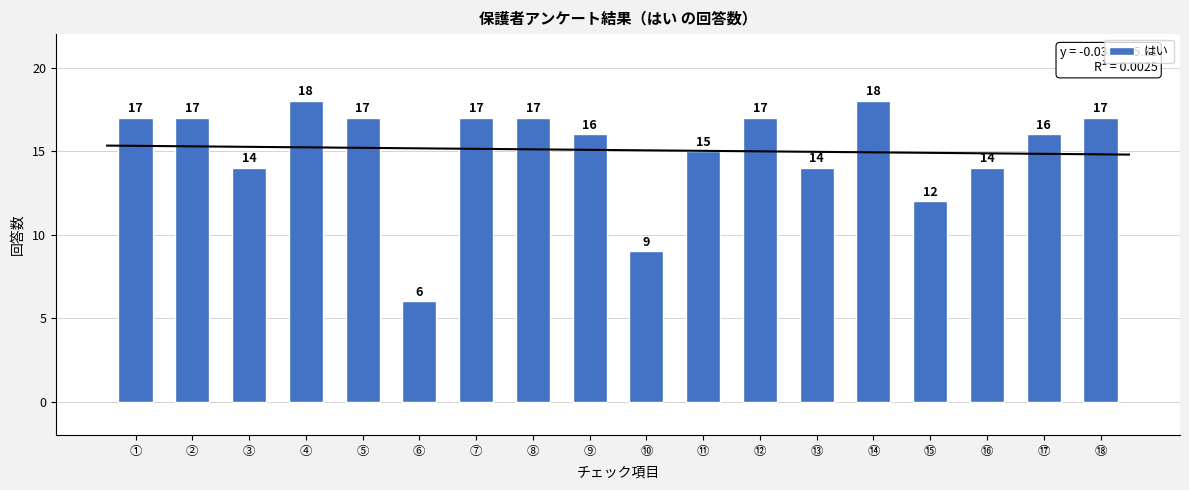

Read the value at ⑦.

17